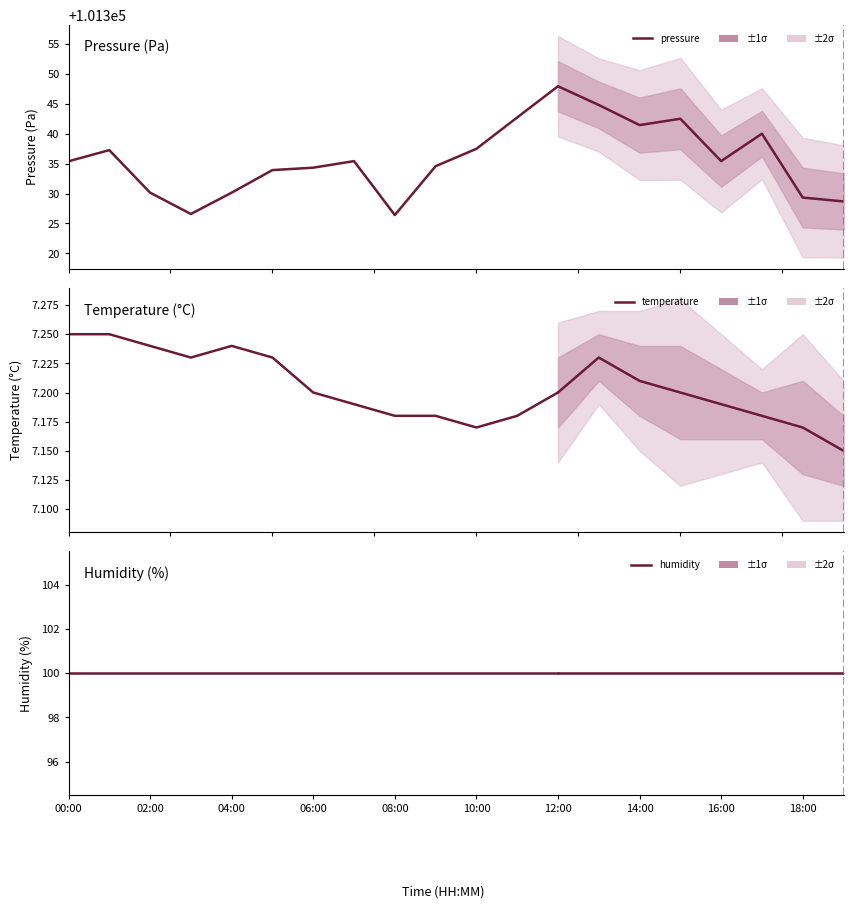

Rank the series by their maximum value, from highest to lowest.

pressure, humidity, temperature